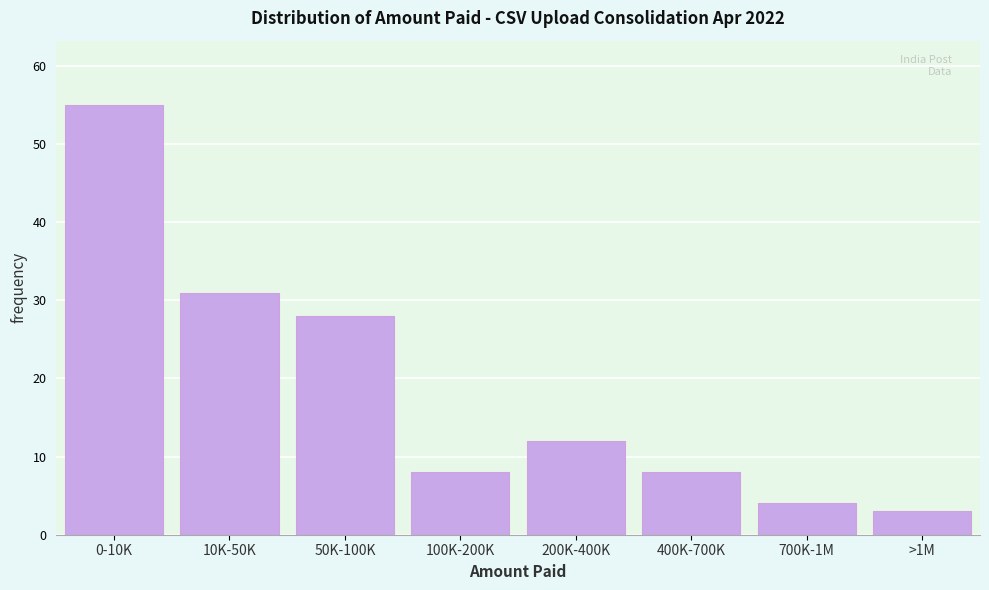

Reading left to right, extract all data points from this chart.

55	31	28	8	12	8	4	3